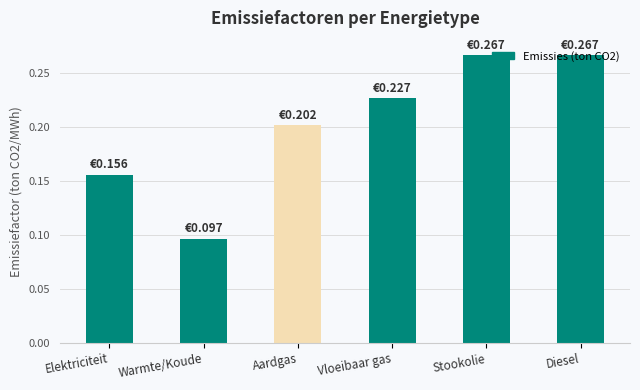

What is the label of the 1st bar from the left?

Elektriciteit